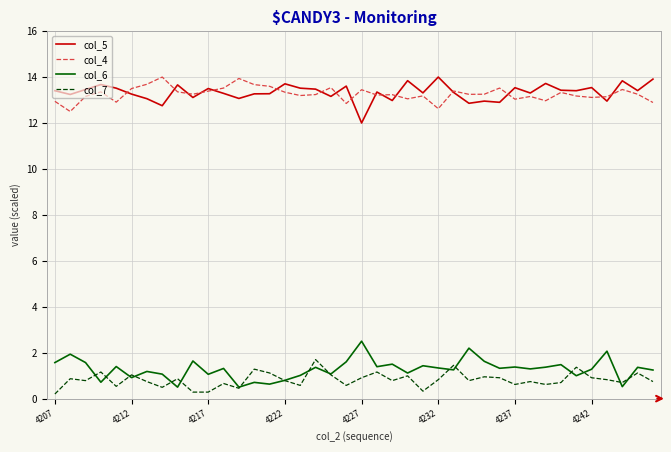

What is the maximum value for col_5?

14.0